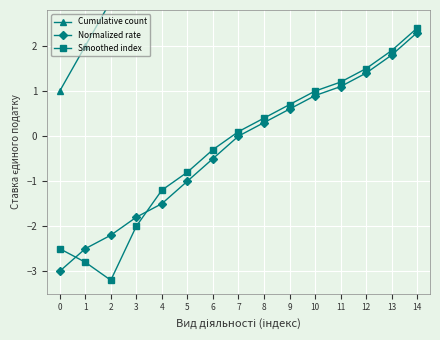

Which series has the largest range (max minus min)?

Cumulative count